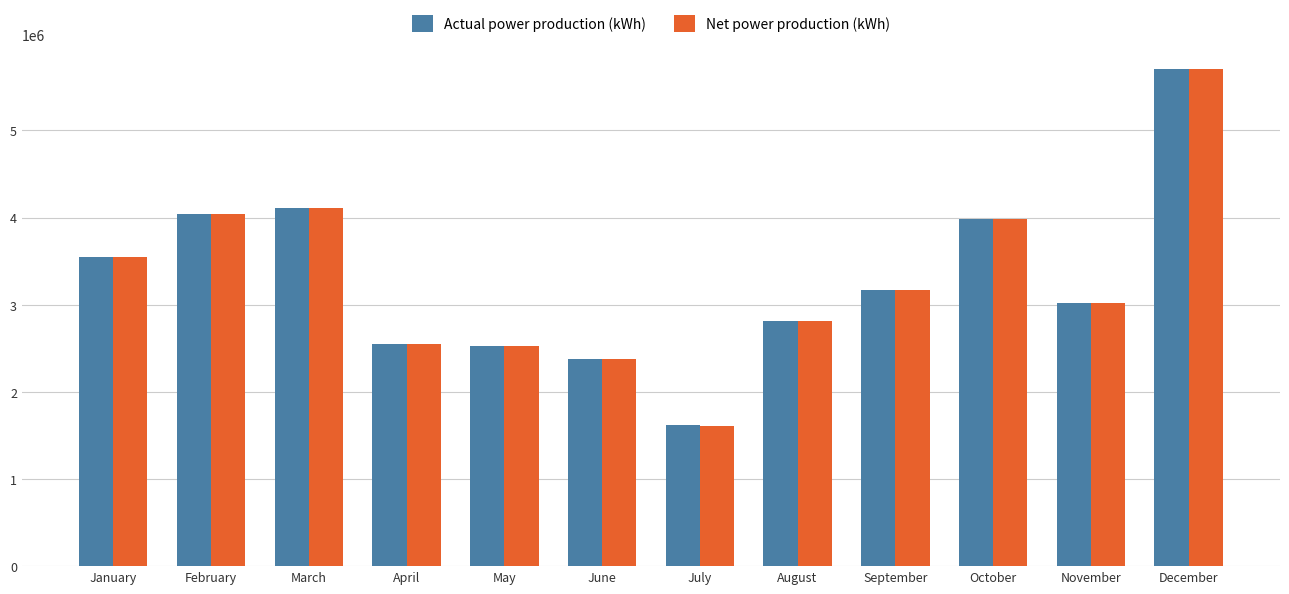

Which series changed the most between March and November?

Net power production (kWh)